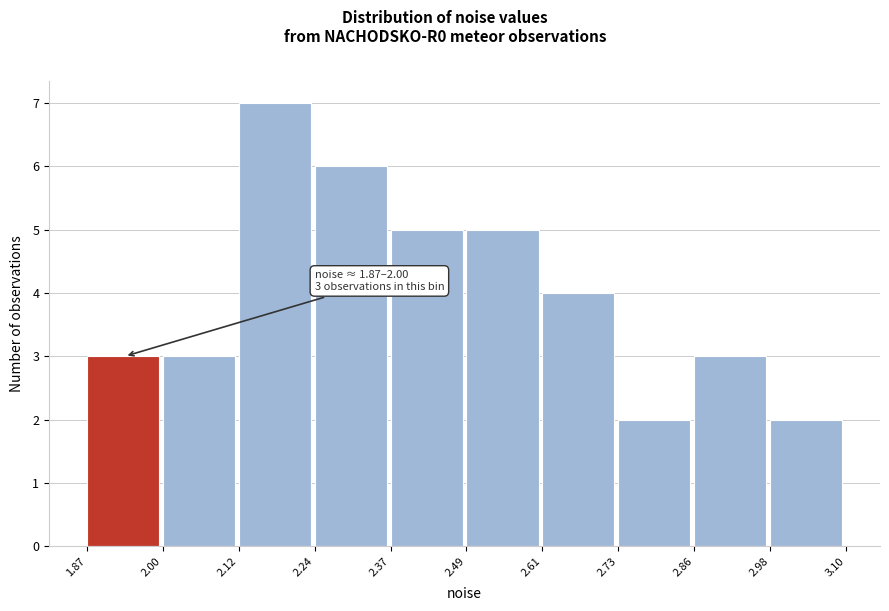

Which range on the x-axis has the tallest bar?

2.12 to 2.24